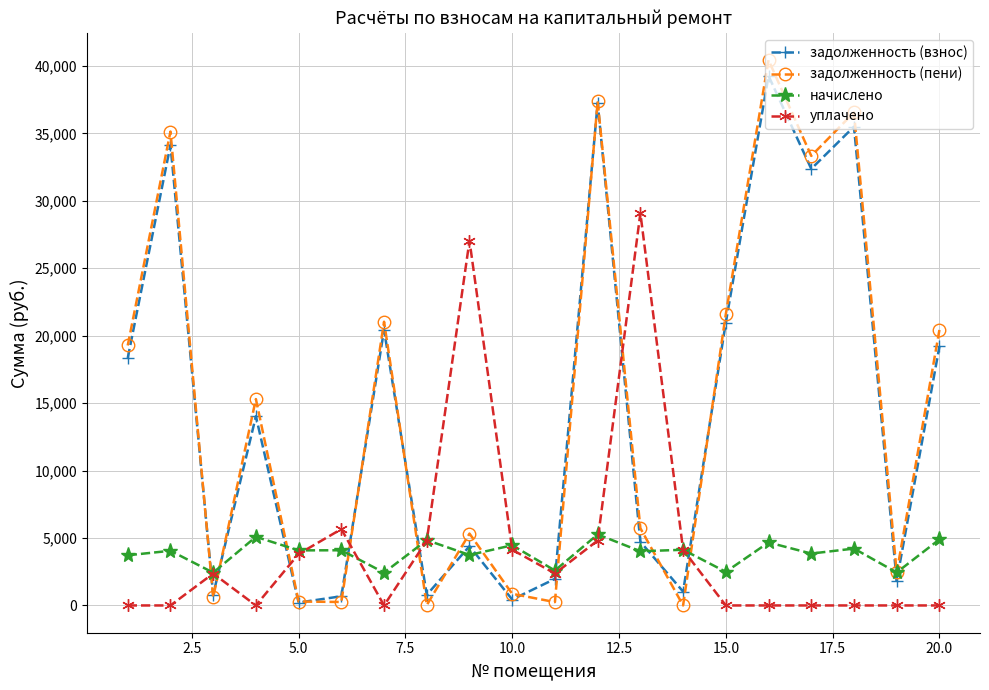

Which series has the widest spread of values?

задолженность (пени)